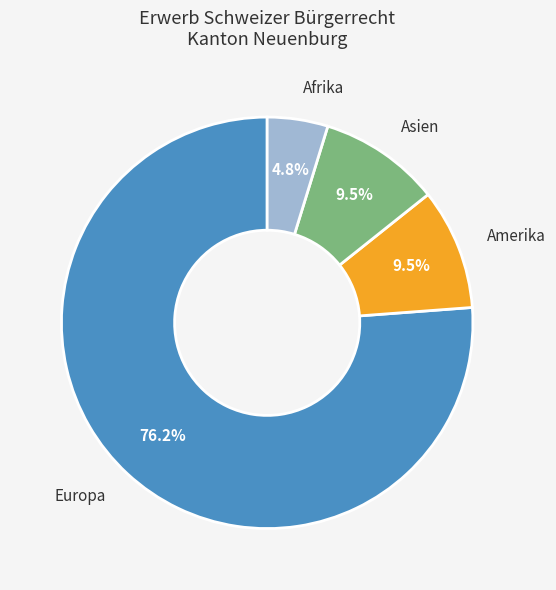

What is the ratio of the value at Europa to the value at Amerika?

8.0